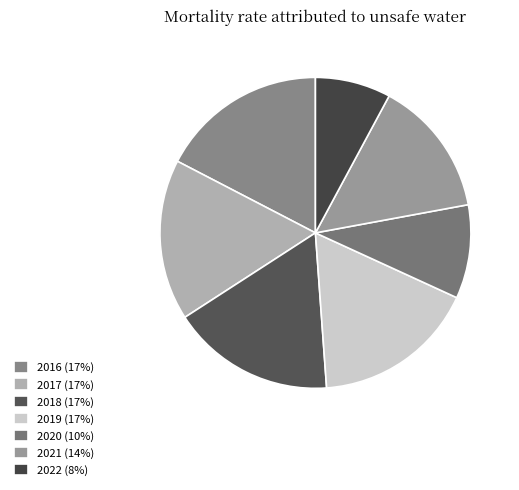

How much of the chart is everything except 2019?

83.0%